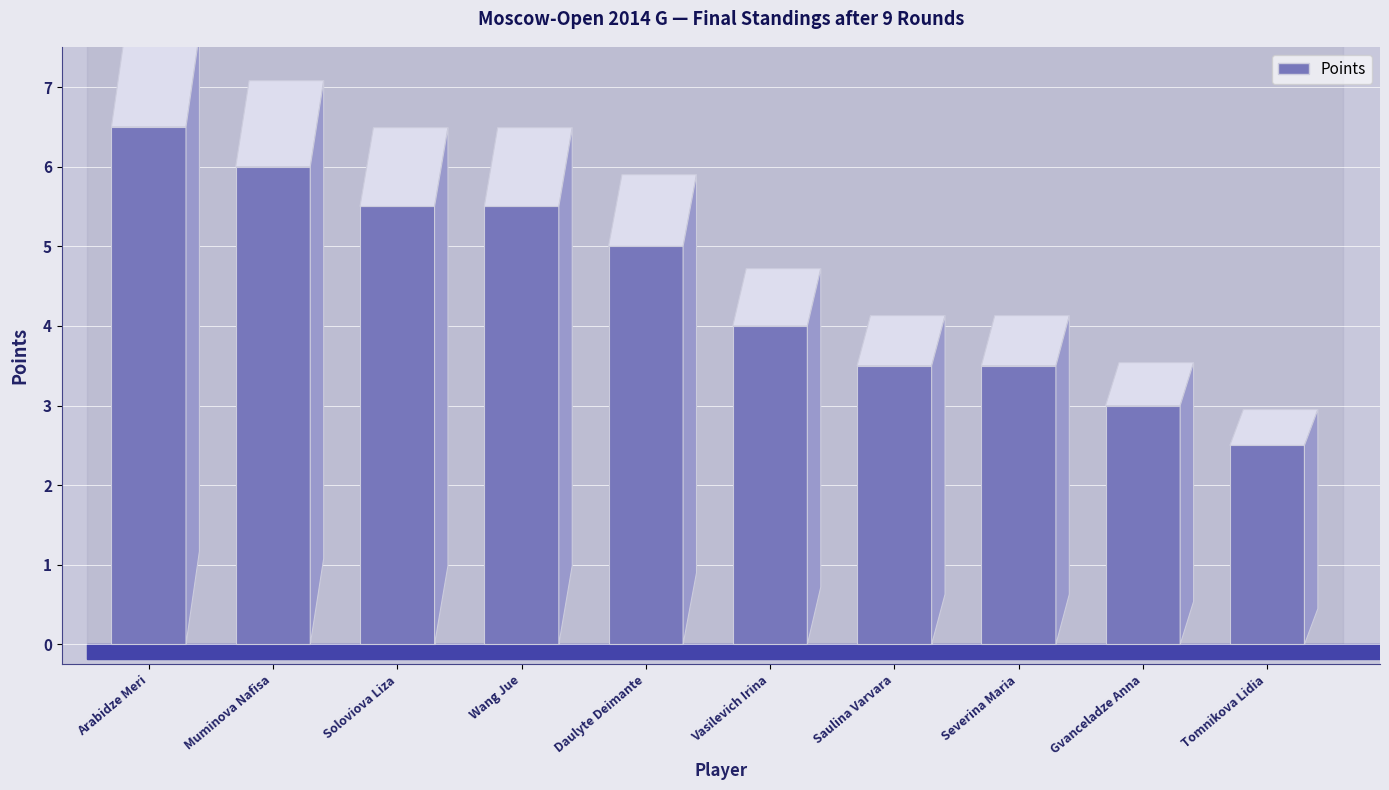

What is the difference between the values at Vasilevich Irina and Gvanceladze Anna?

1.0